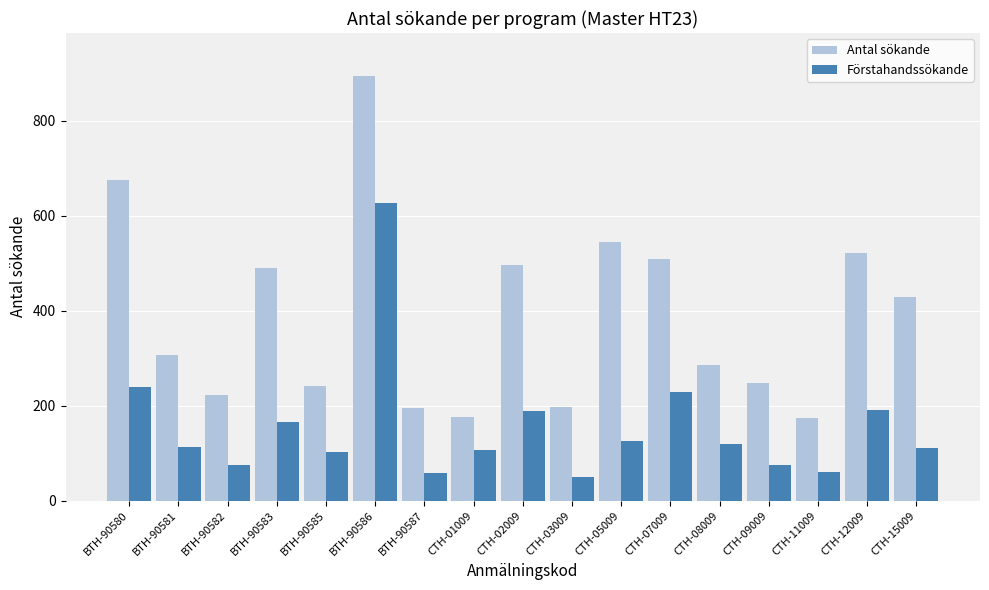

What is the average value of the Förstahandssökande series?

155